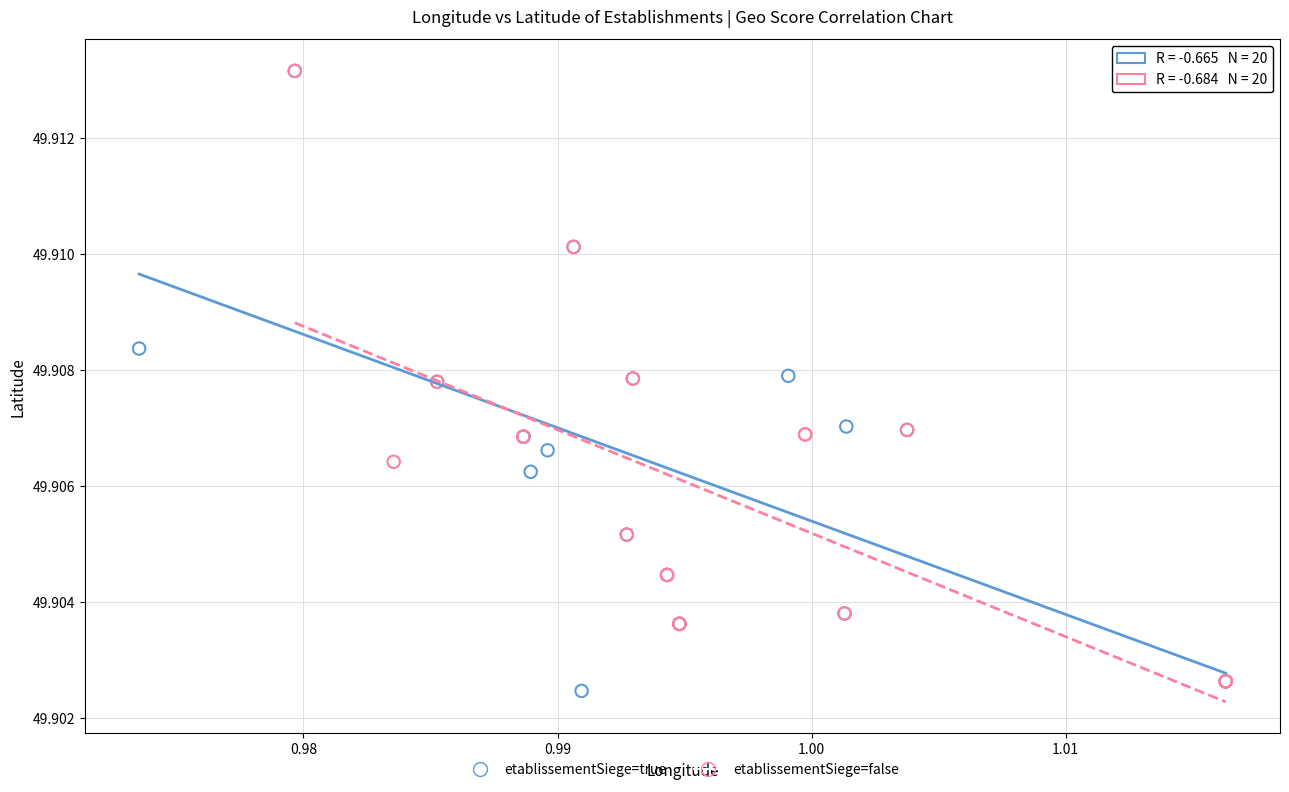

What are all the series names shown in the legend?

etablissementSiege=true, etablissementSiege=false